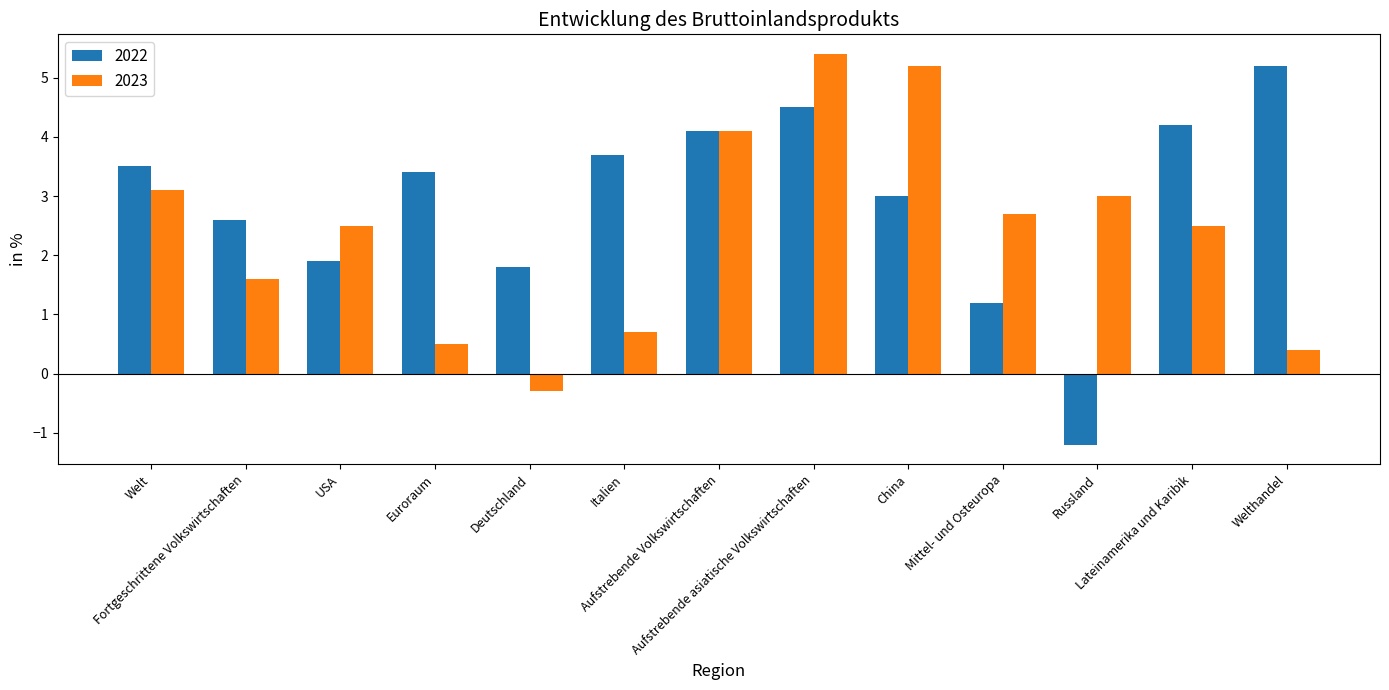

How many groups of bars are there?

13